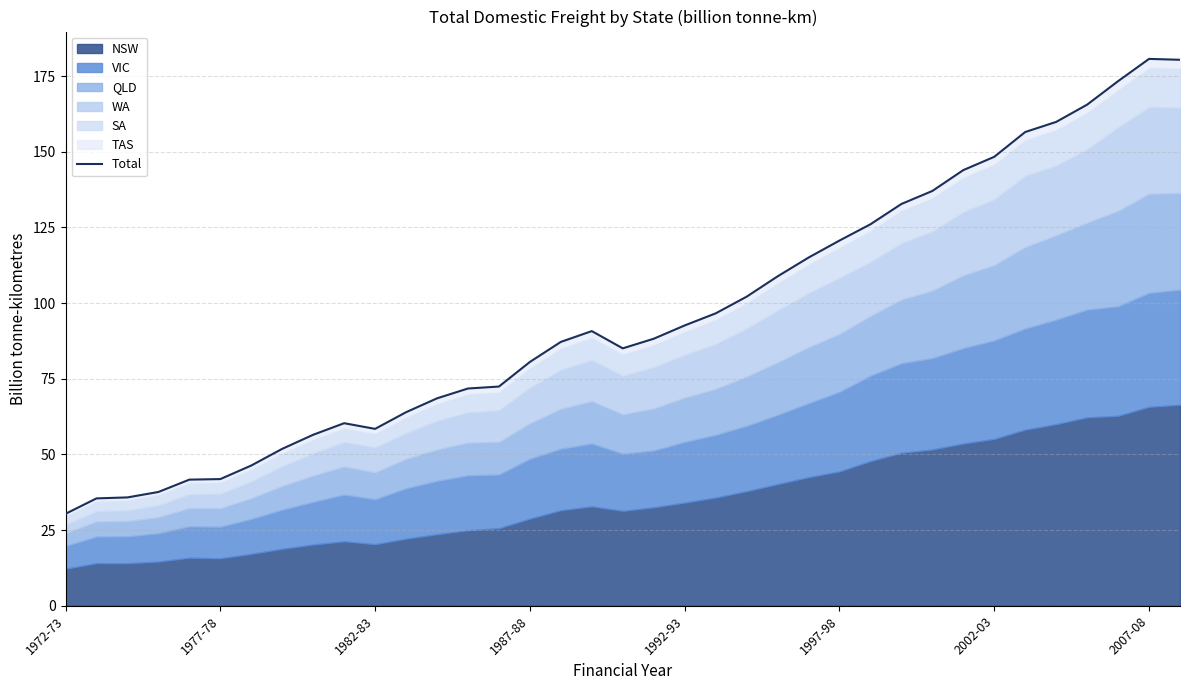

The value at 31 is 156.5. True or false?

True